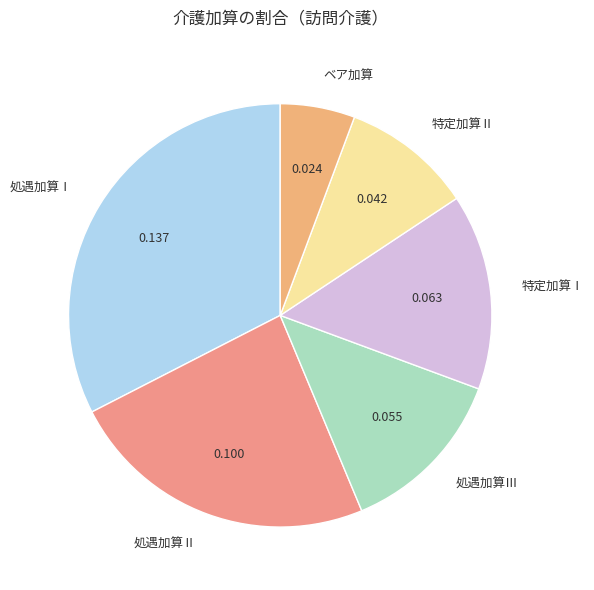

Do 処遇加算Ⅲ and 処遇加算Ⅰ together represent more than half of the pie?

No